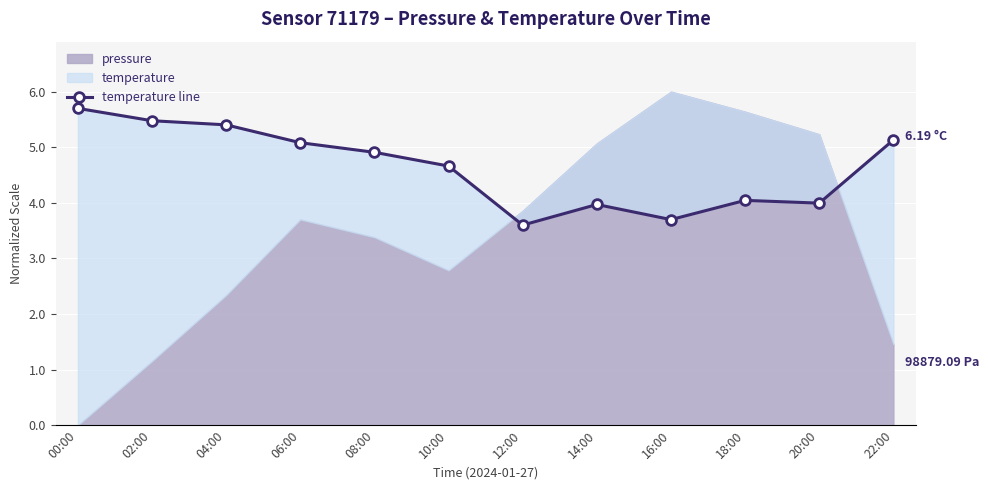

Which label corresponds to the largest value in the chart?

00:00